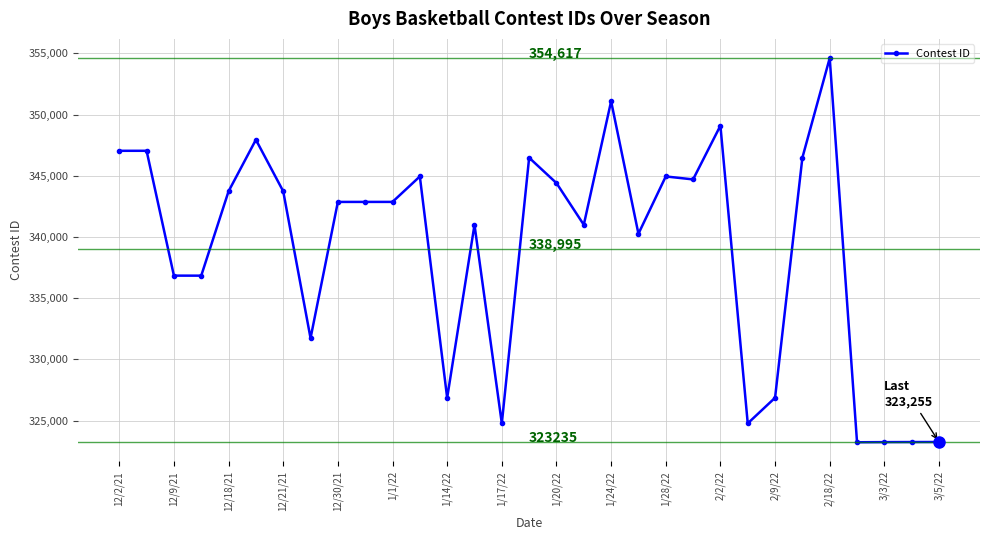

What is the average value?

338996